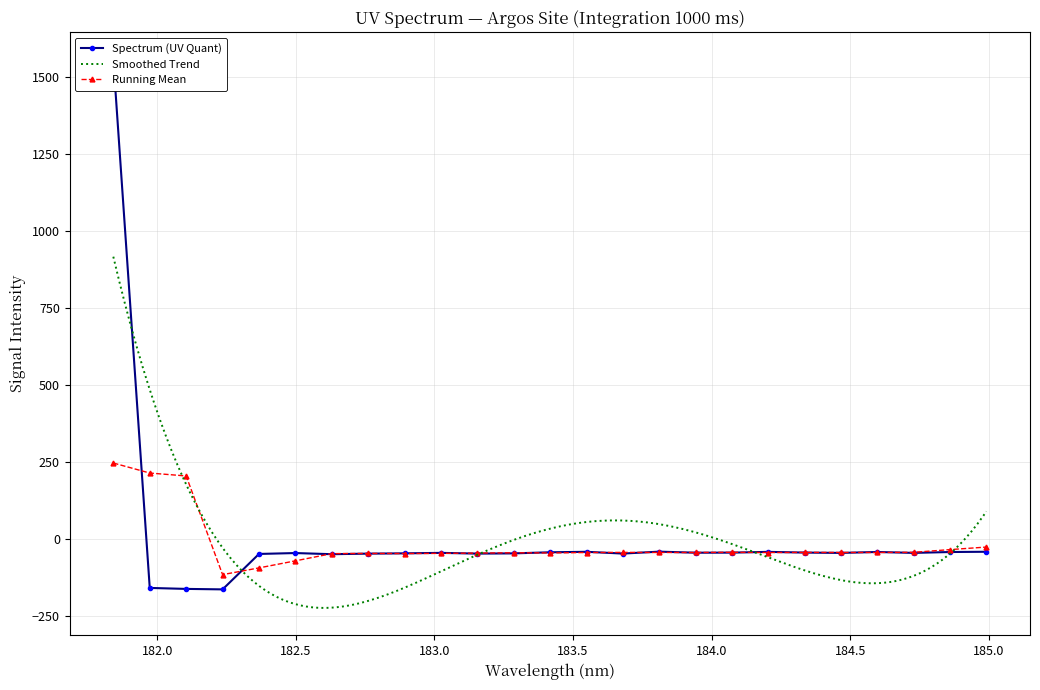

Which has a higher value, 182.1045947288 or 183.2863821962?

183.2863821962